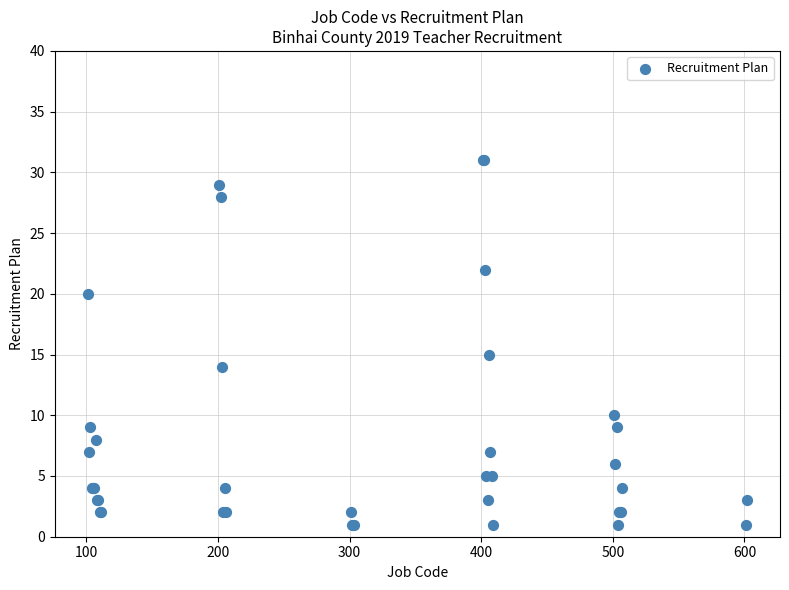

What Y value in the scatter plot is closest to 16?

15